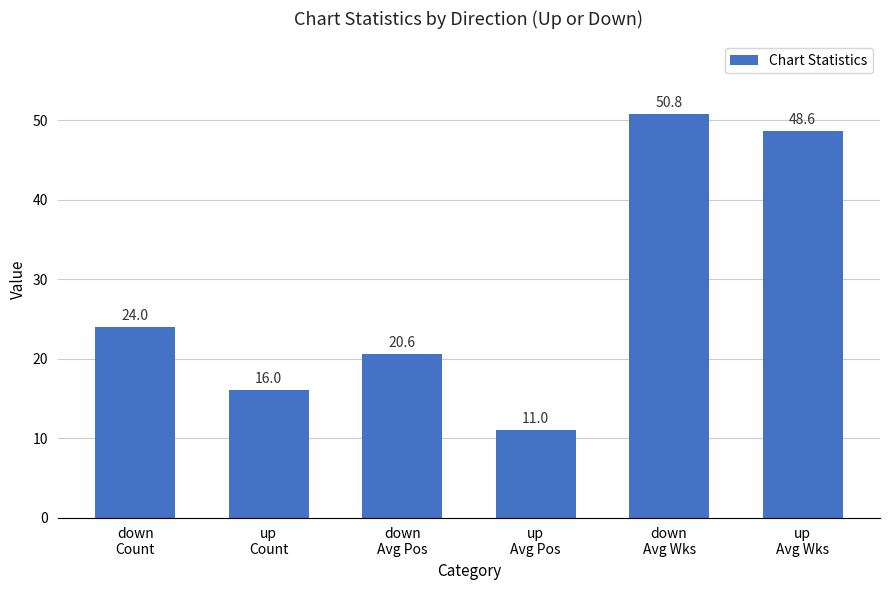

Reading left to right, what are all the values shown in this chart?

down
Count=24.0	up
Count=16.0	down
Avg Pos=20.6	up
Avg Pos=11.0	down
Avg Wks=50.8	up
Avg Wks=48.6